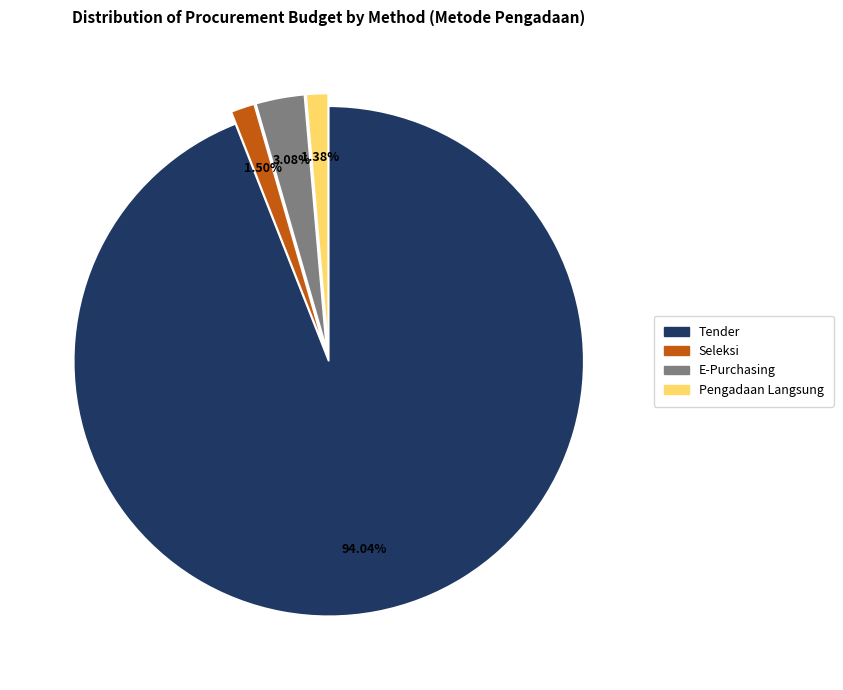

Is there any slice that represents more than half of the pie?

Yes